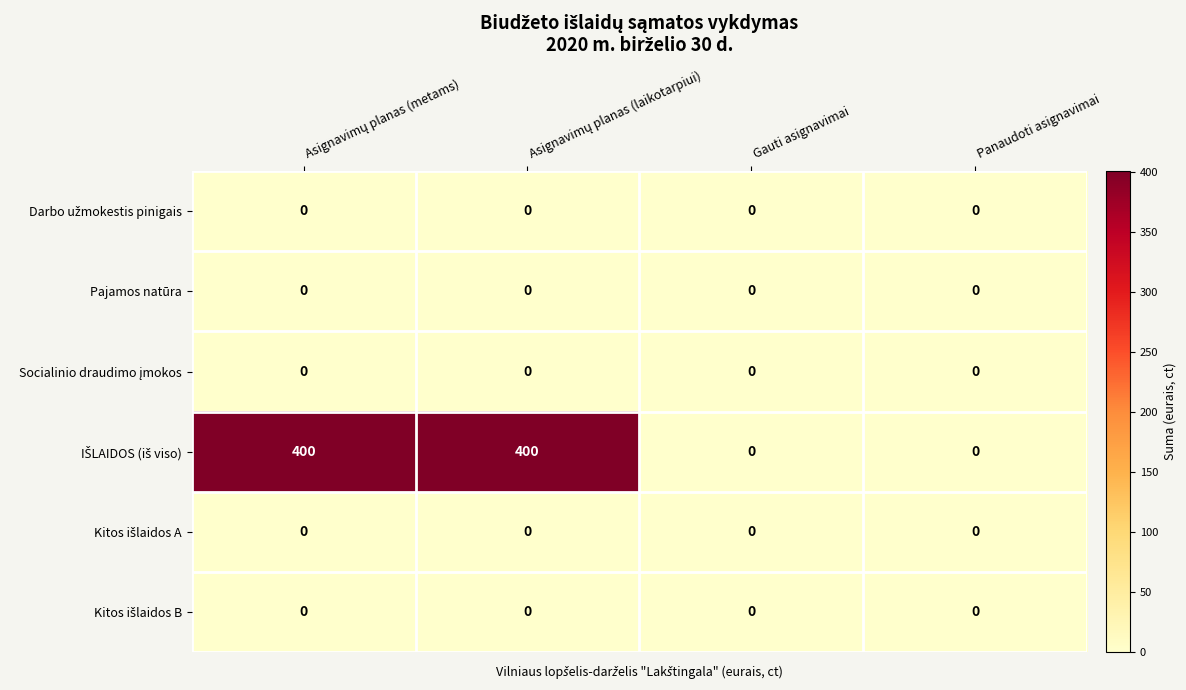

What is the greatest value displayed?

400